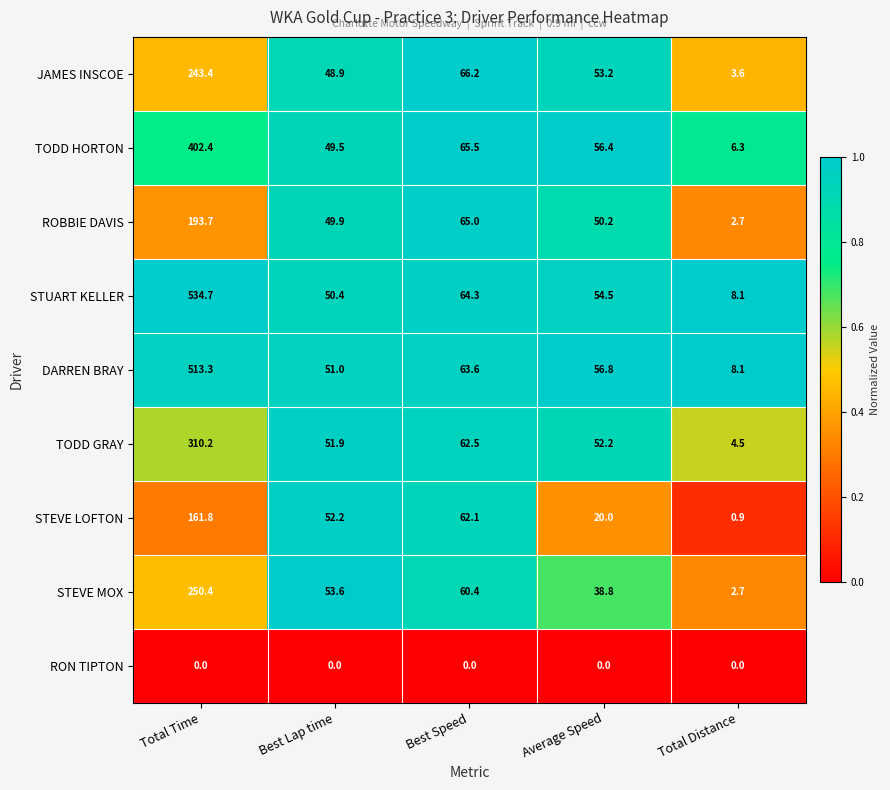

Which series has the widest spread of values?

STUART KELLER